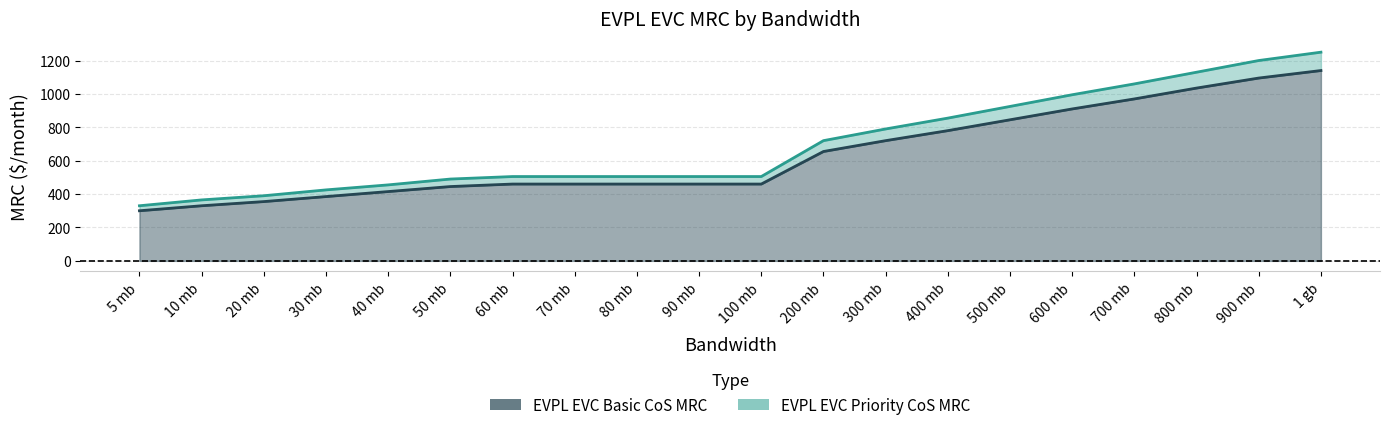

What is the average value of the EVPL EVC Basic Class of Service MRC series?

634